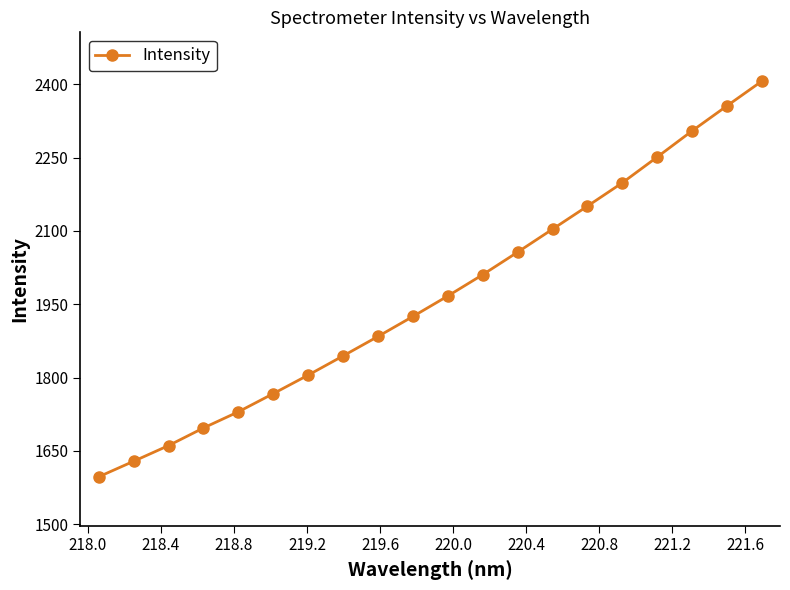

What is the greatest value displayed?

2406.1